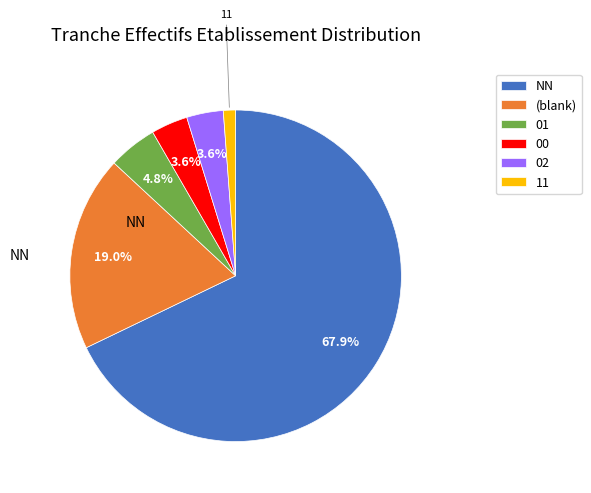

To the nearest percent, what is the difference between the largest and smallest slice percentages?

67%